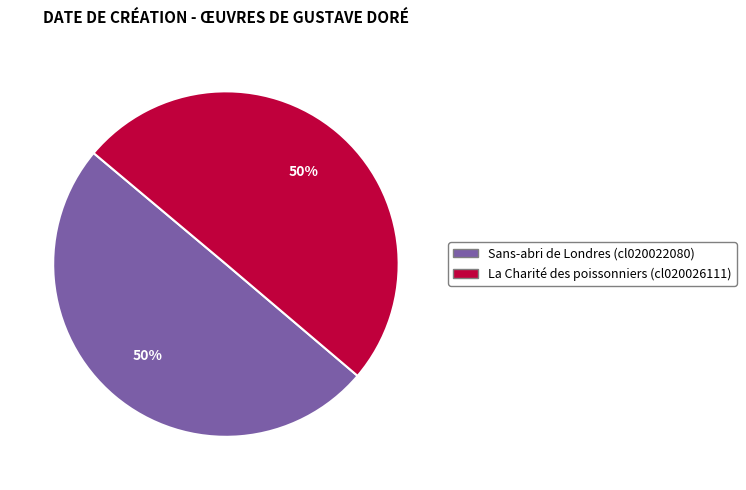

Combined, do La Charité des poissonniers (cl020026111) and Sans-abri de Londres (cl020022080) account for over 50%?

Yes